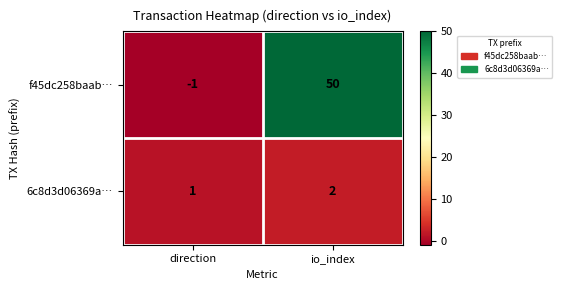

At which category does the chart reach its peak across all series?

io_index